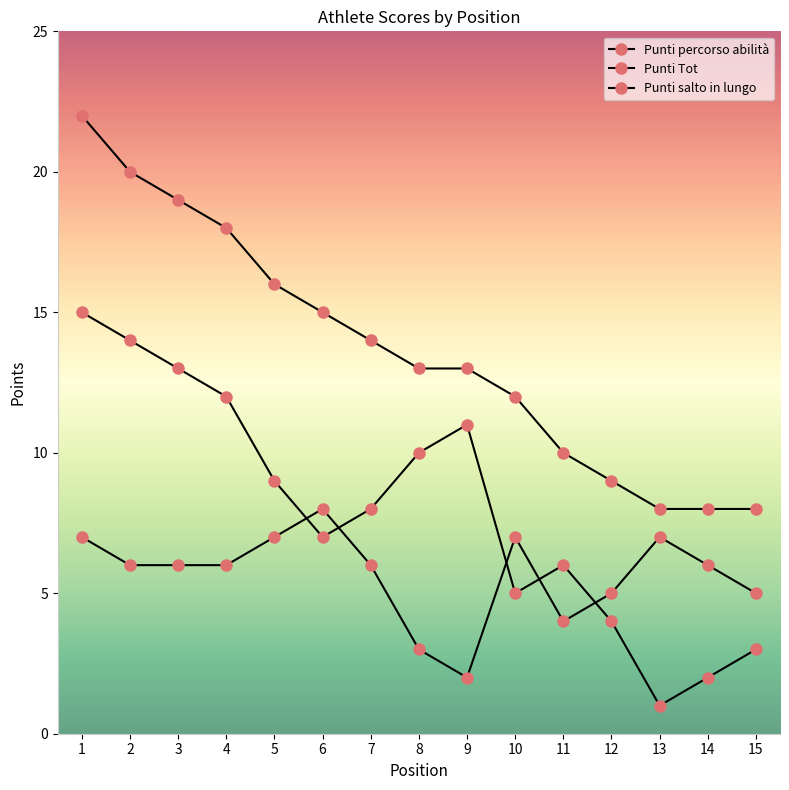

Which series ends up on top after the final intersection of Punti salto in lungo and Punti percorso abilità?

Punti salto in lungo